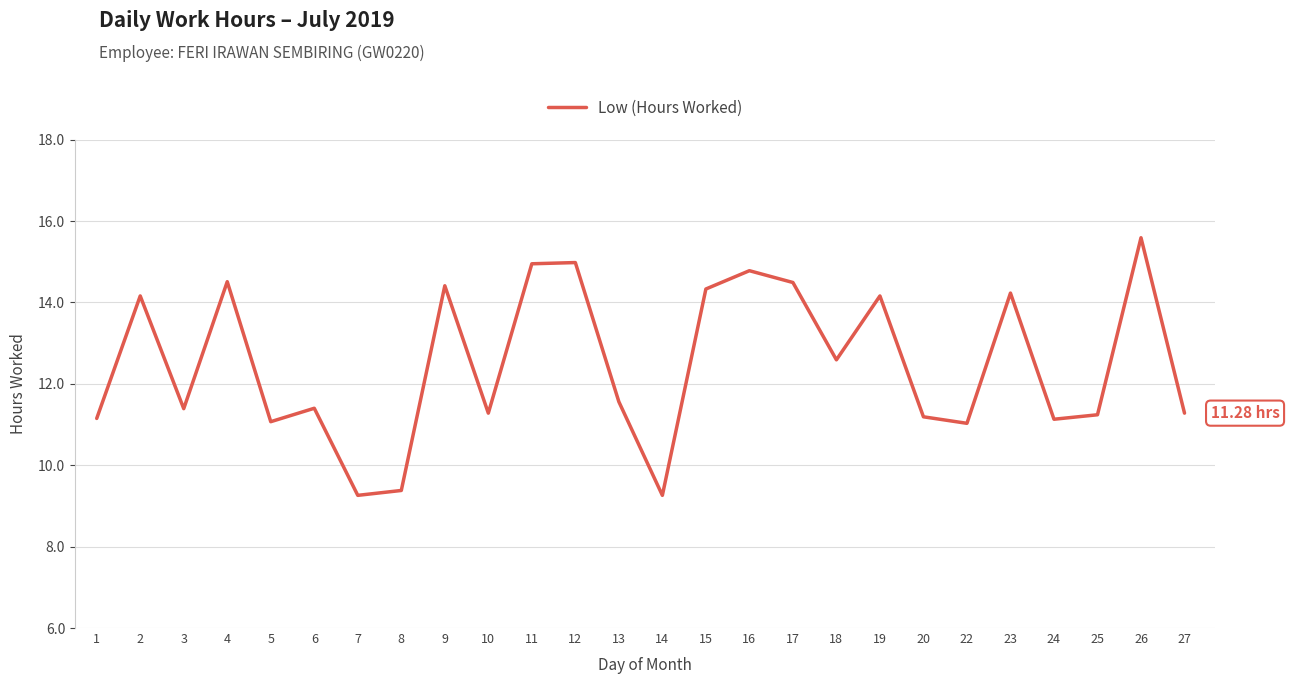

What is the difference between the maximum and minimum values?

6.3